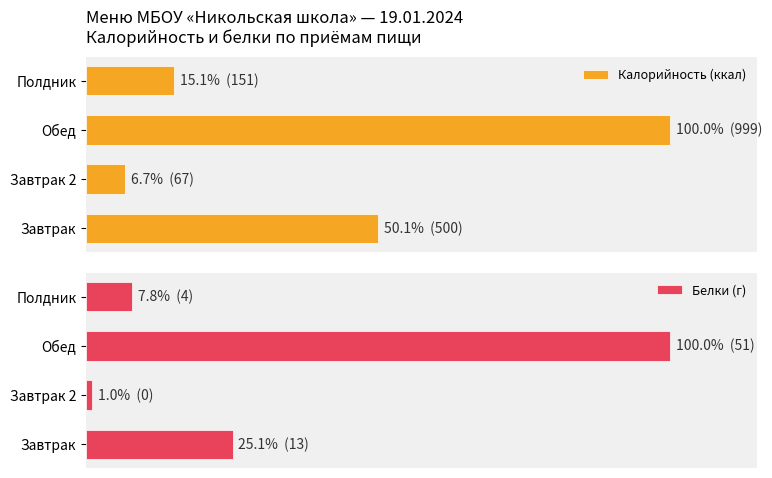

What are all the series names shown in the legend?

Калорийность (ккал), Белки (г)